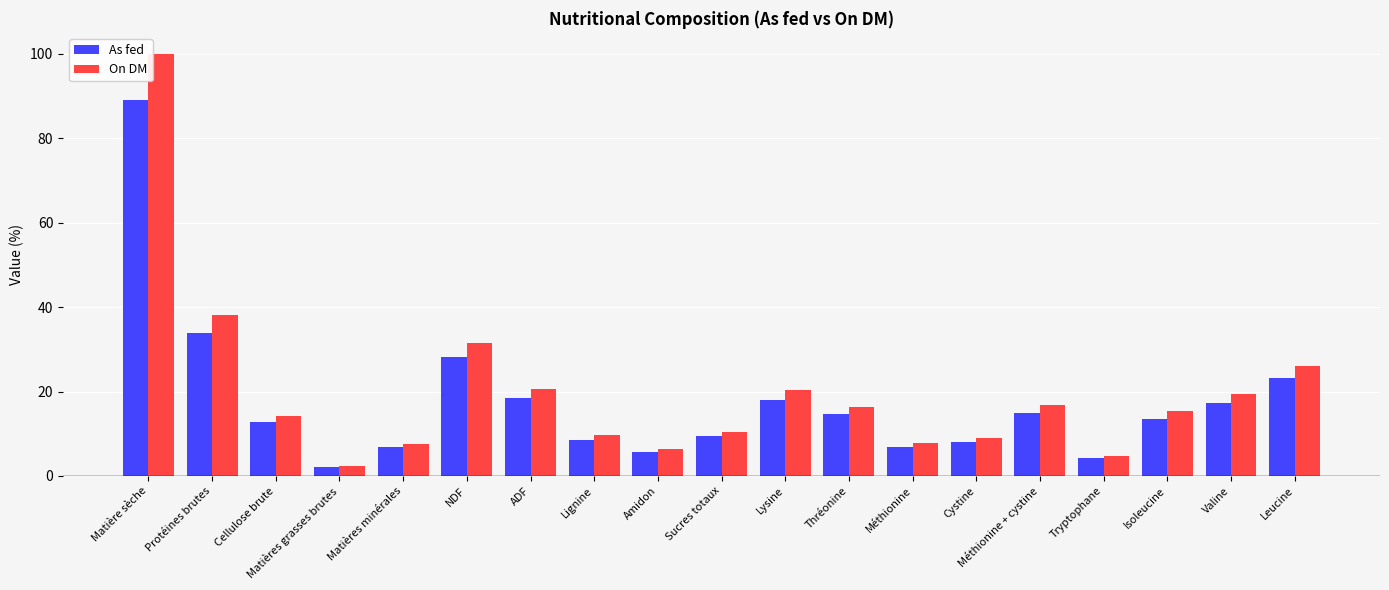

What is the label of the 17th bar from the left?

Isoleucine